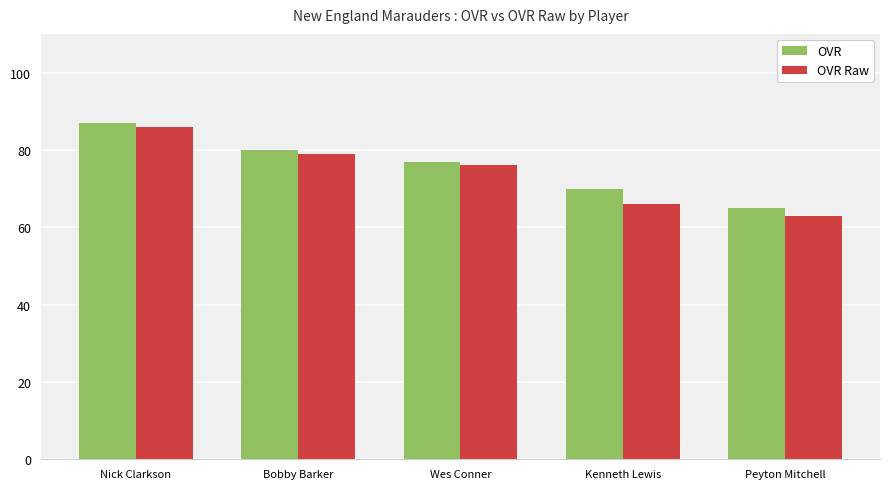

Reading left to right, transcribe all the data shown in this chart.

OVR: 87	80	77	70	65
OVR Raw: 86	79	76	66	63